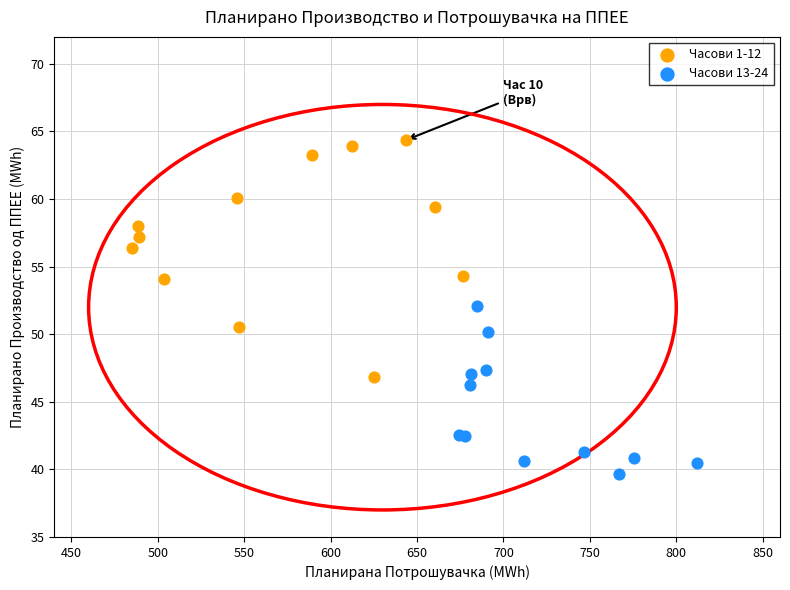

Which series has the widest spread of Y values?

Часови 1-12